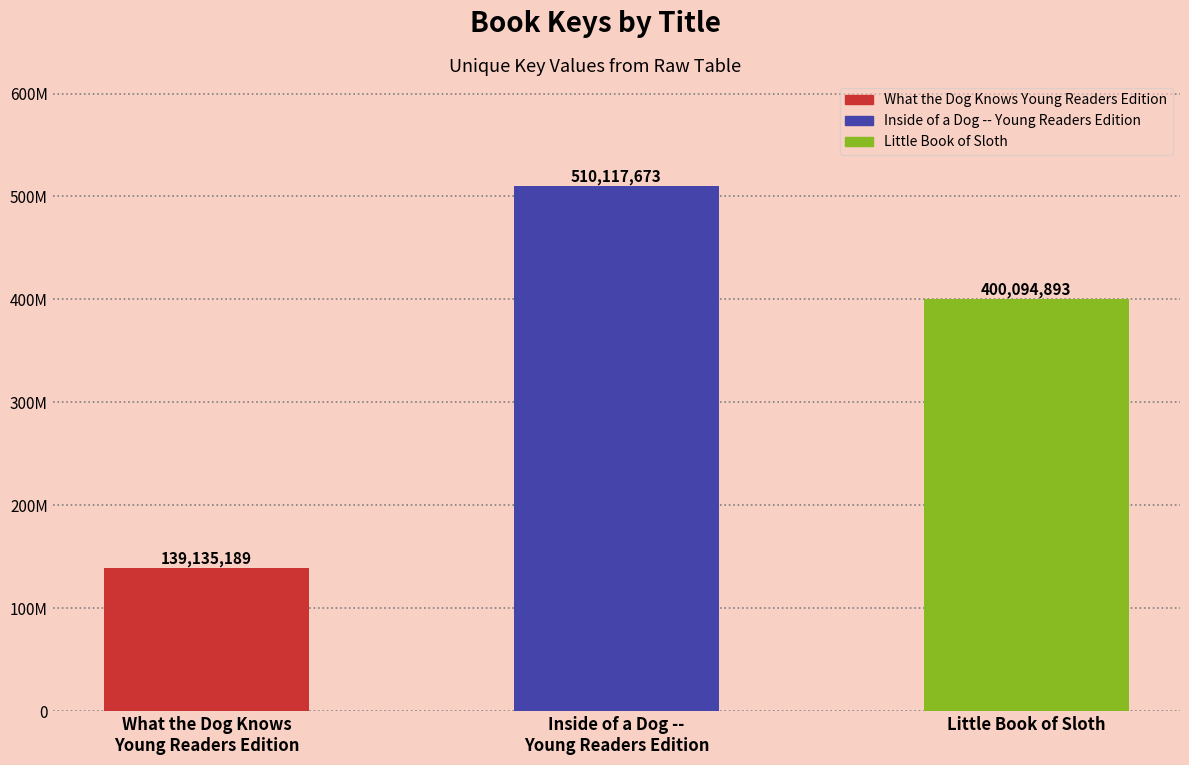

What position from the right is Inside of a Dog --
Young Readers Edition?

2